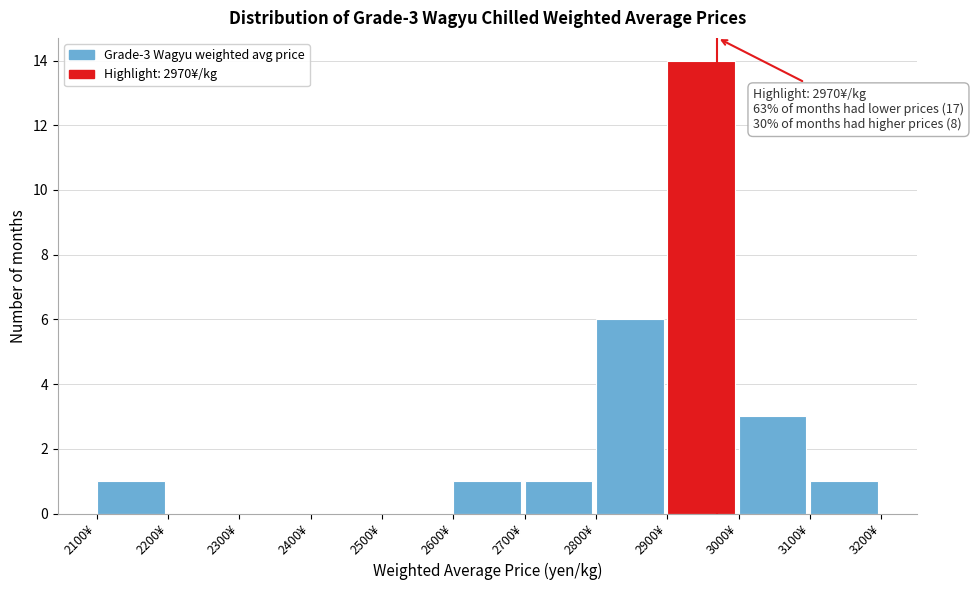

Which range on the x-axis has the tallest bar?

2900 to 3000